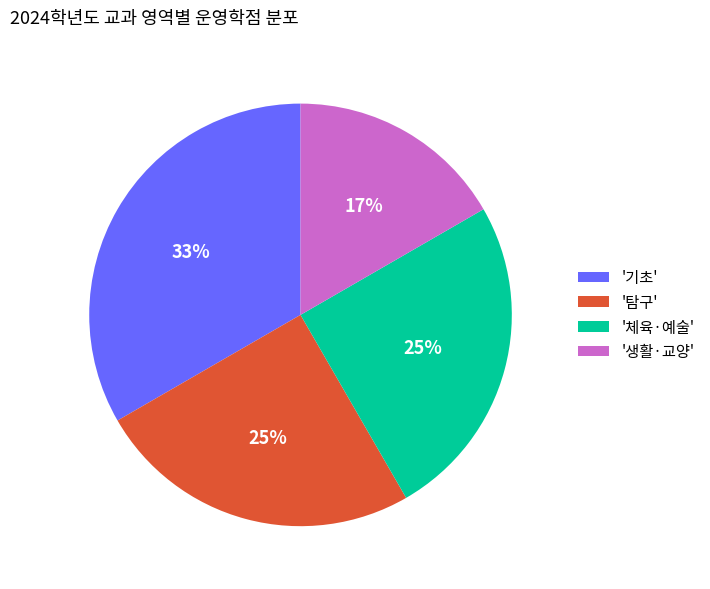

To the nearest percent, what is the difference between the '체육·예술' and '기초' slice percentages?

8%